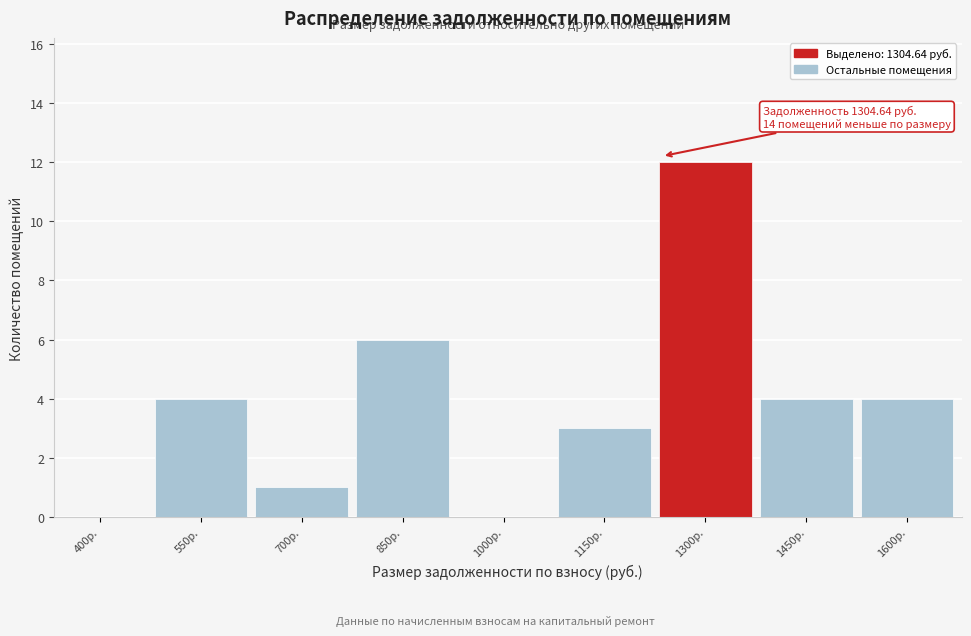

Reading left to right, list all the values displayed in this chart.

400р.=0	550р.=4	700р.=1	850р.=6	1000р.=0	1150р.=3	1300р.=12	1450р.=4	1600р.=4